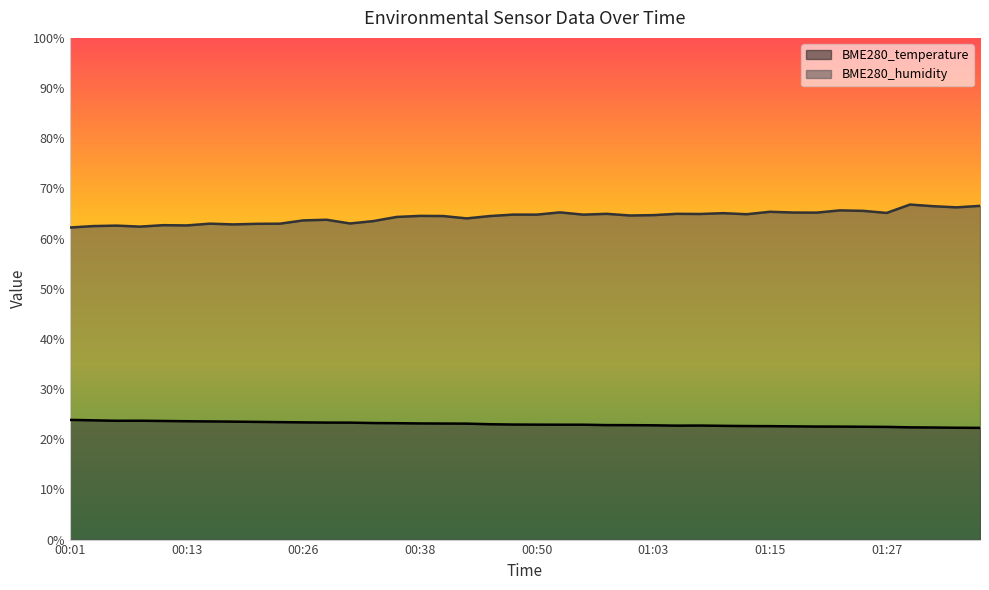

True or false: BME280_humidity and BME280_temperature intersect in this chart.

False